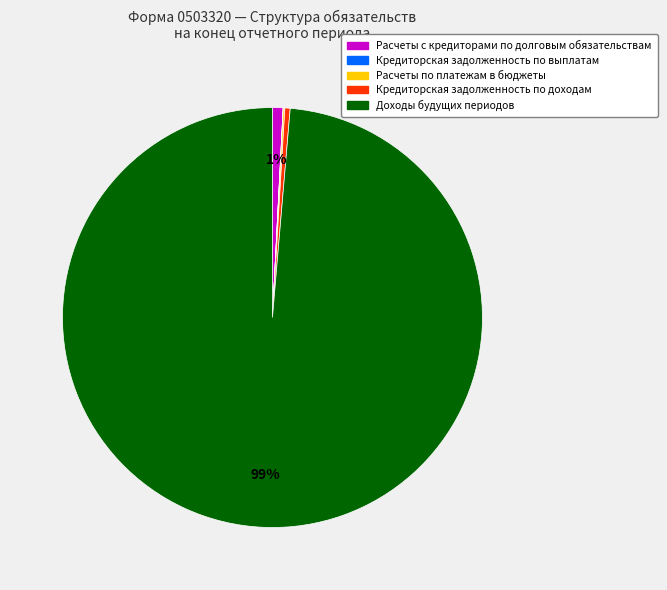

True or false: Кредиторская задолженность по доходам accounts for 0% of the total.

True